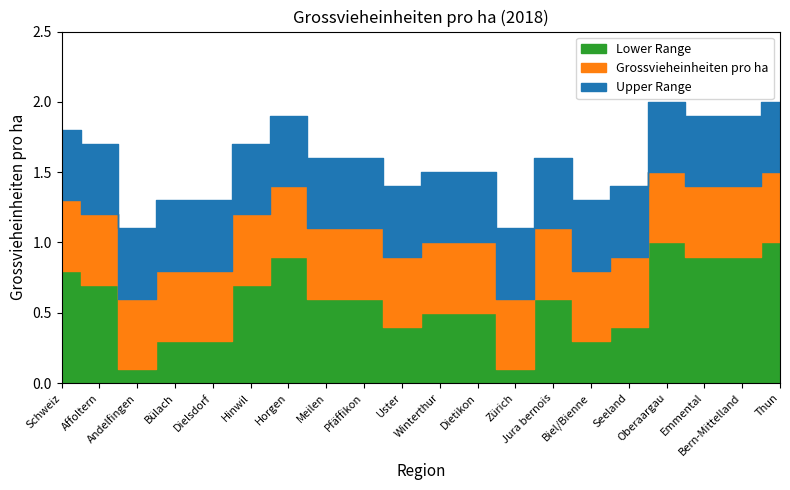

What is the difference between the highest and lowest values at Pfäffikon?

1.0